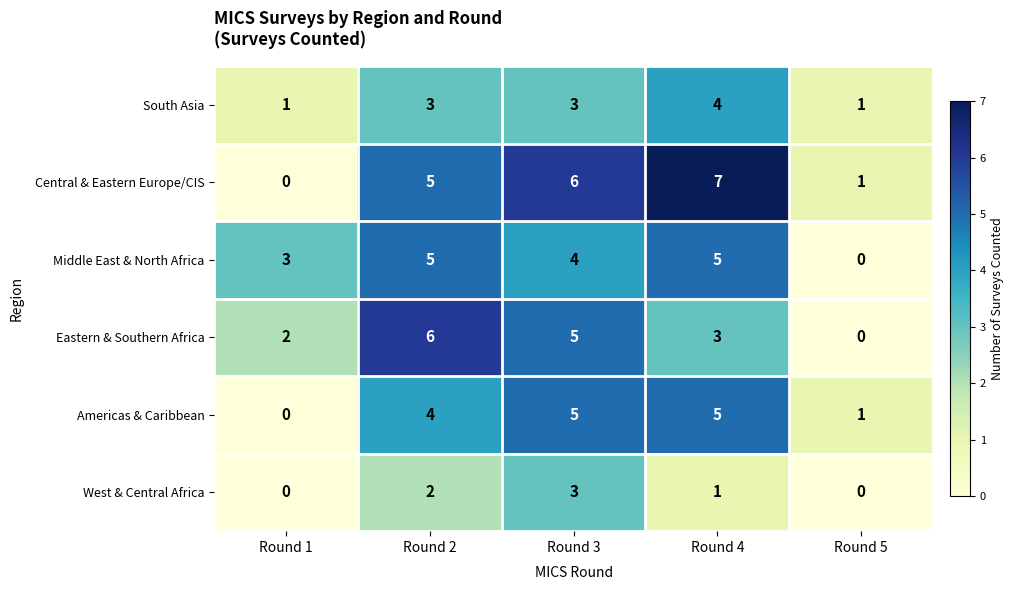

What is the difference between the Americas & Caribbean values at Round 4 and Round 5?

4